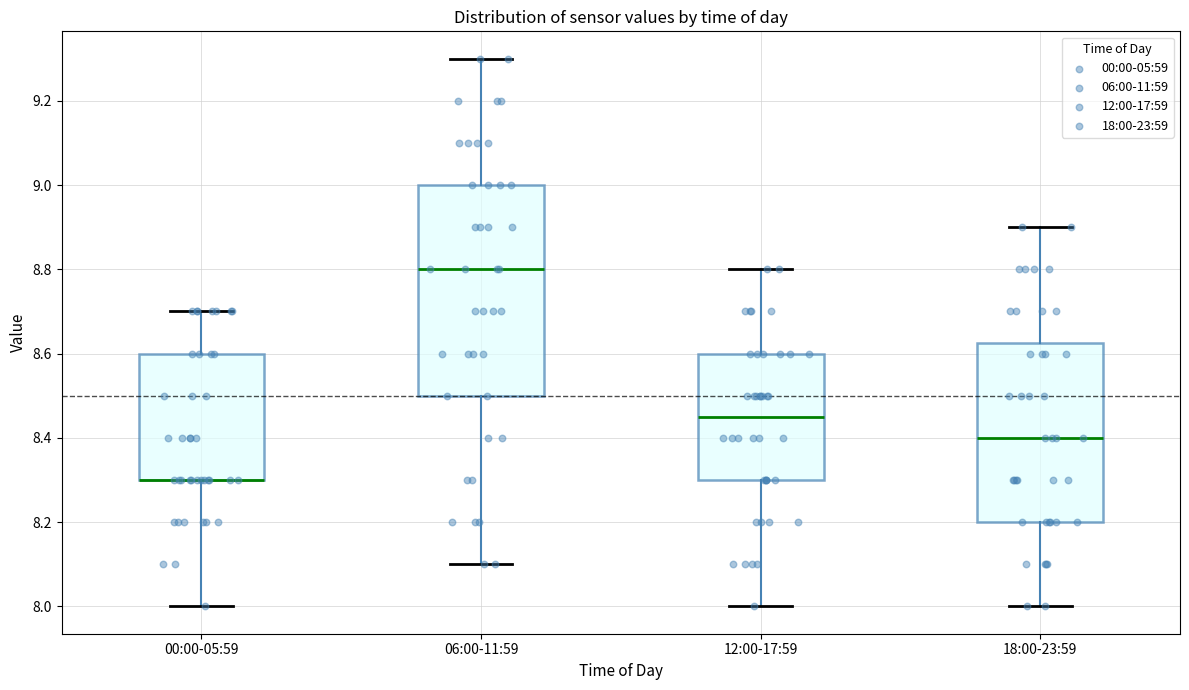

Where does the median line of the box for 12:00-17:59 sit on the y-axis? The values are not printed on the chart, so give them approximately, as read against the axis.

8.46